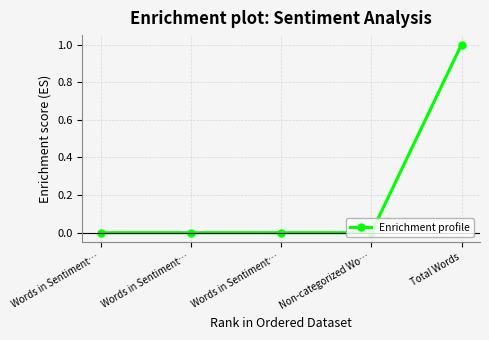

What is the label of the 4th point from the right?

Words in Sentiment…